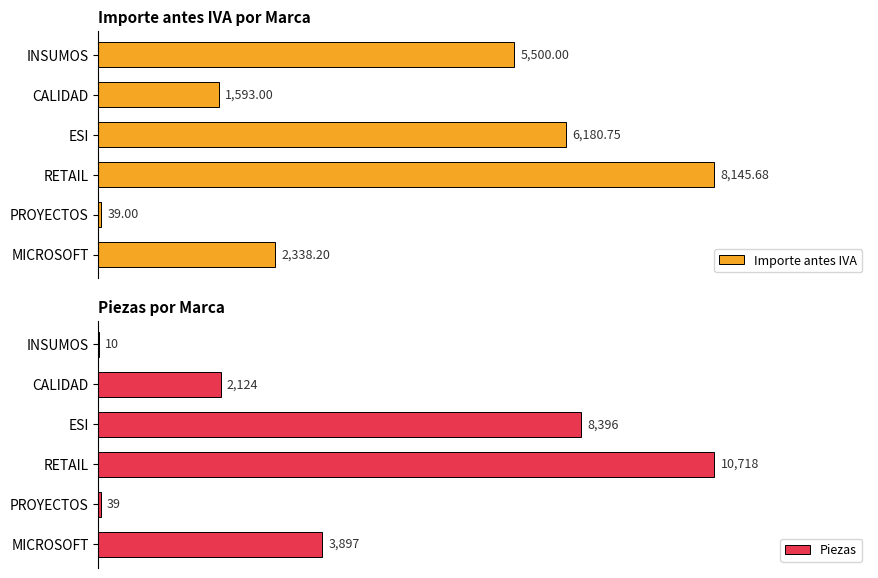

At which label does Importe antes IVA reach its minimum?

PROYECTOS